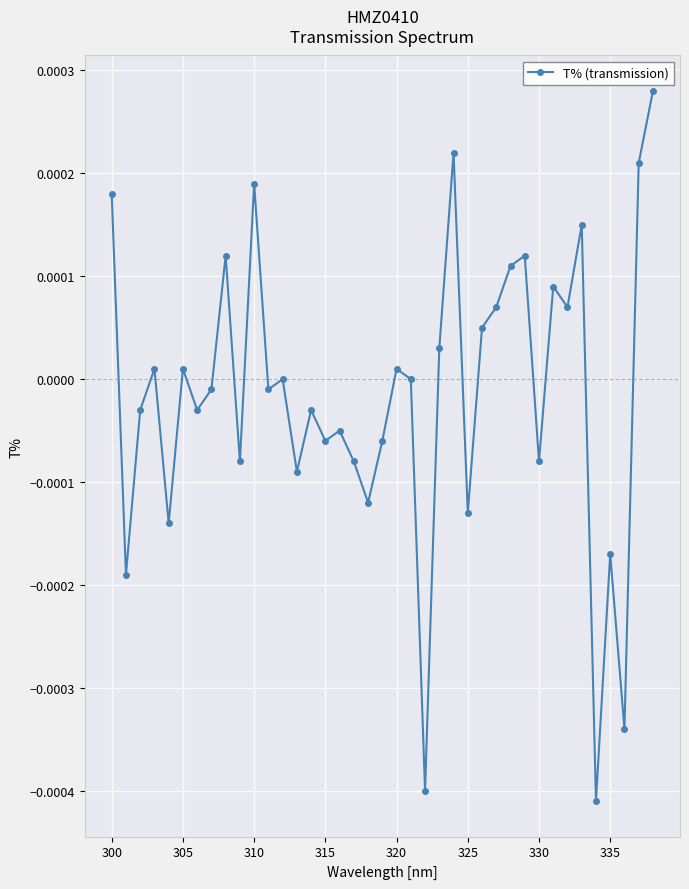

True or false: there are more than 1 points higher than both neighbors.

True